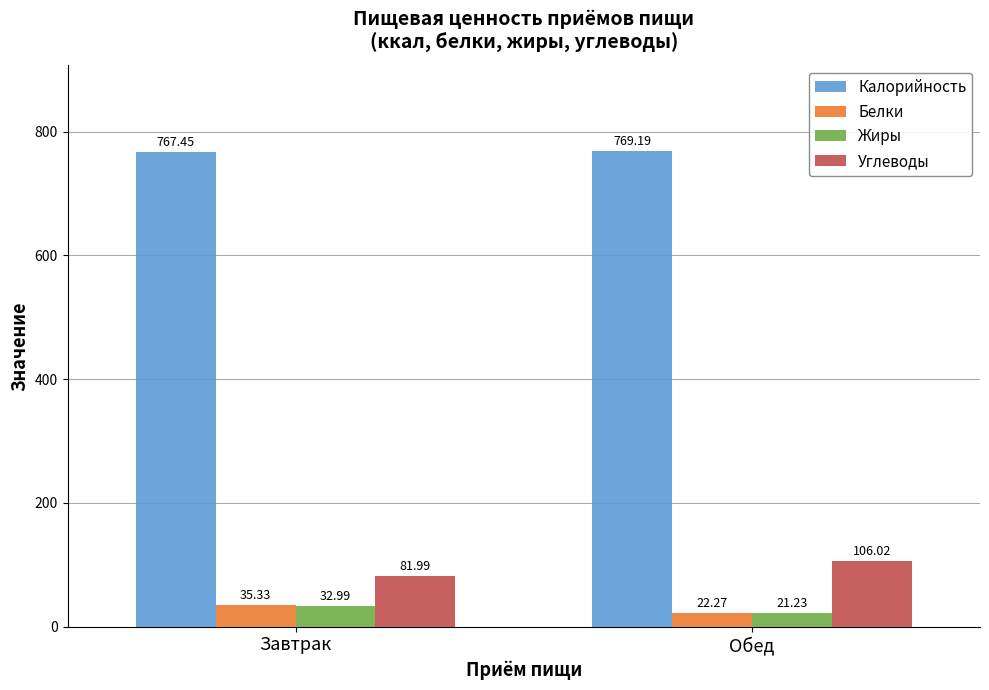

What is the value of the Жиры bar at the 2nd from the left?

21.2